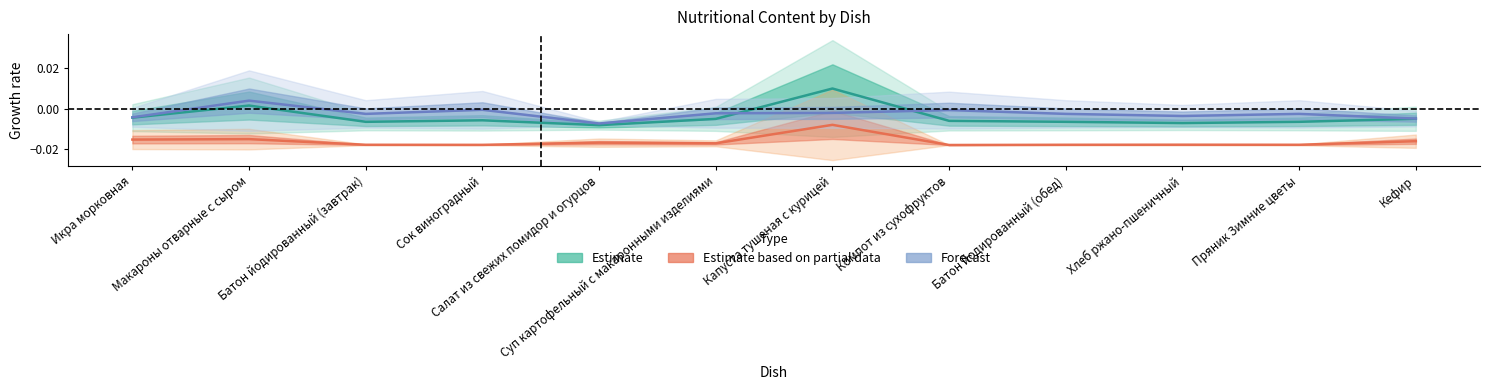

List the series in order of their peak value, lowest first.

Estimate based on partial data, Forecast, Estimate